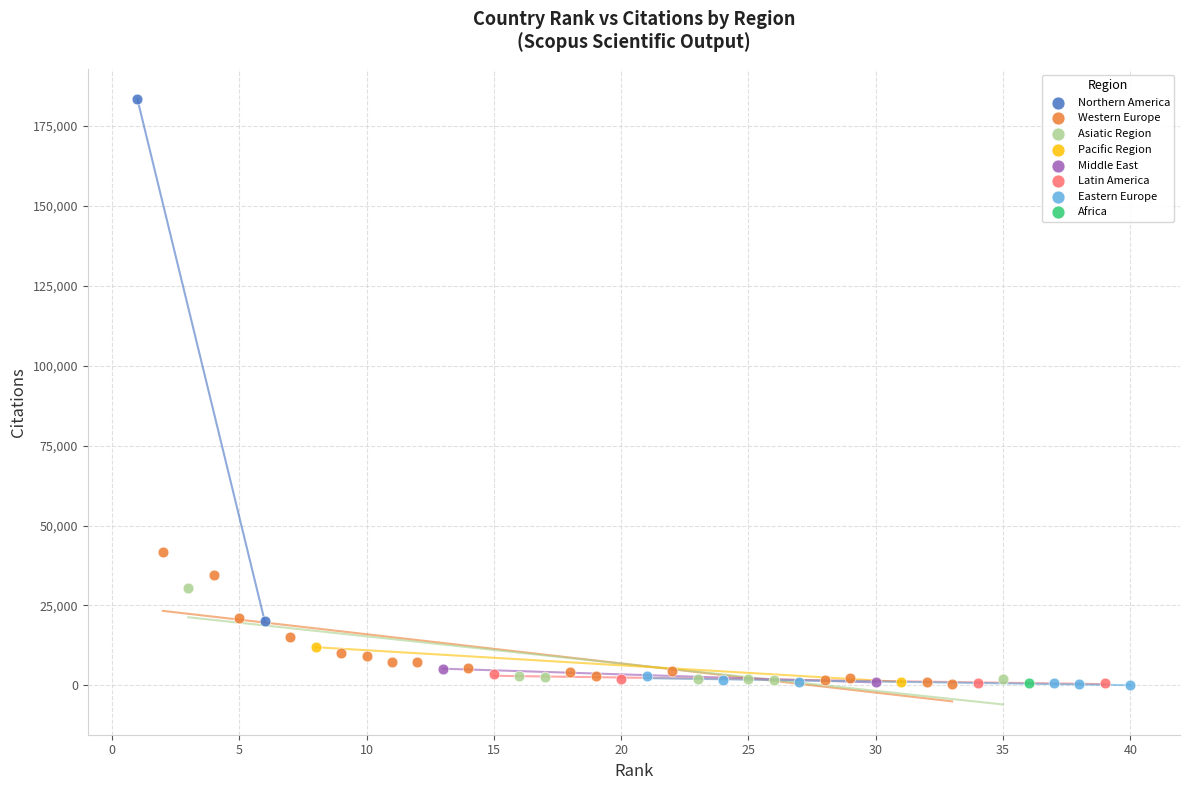

Which series contains the highest Y value?

Northern America